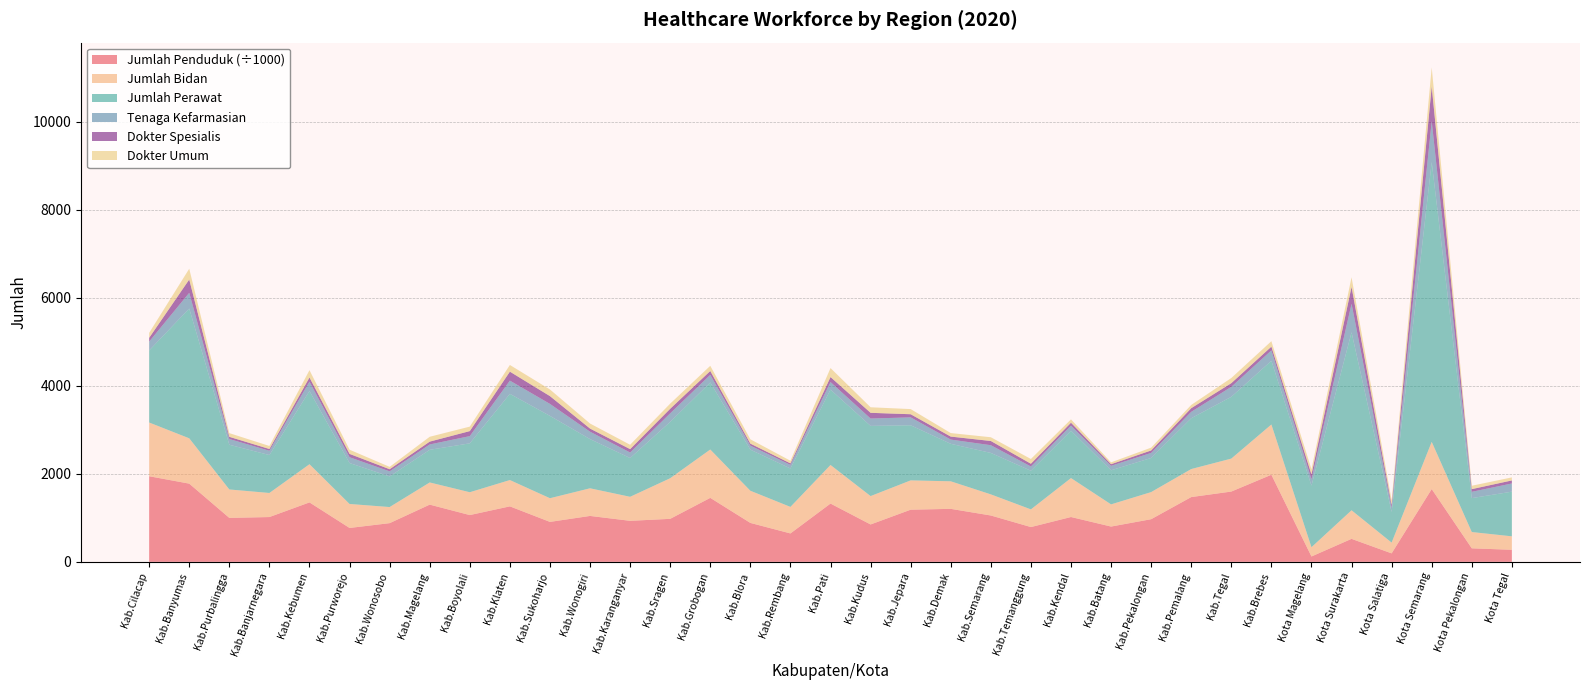

True or false: Jumlah Penduduk (÷1000) has a value of 1818.3 at Kab.Demak.

False